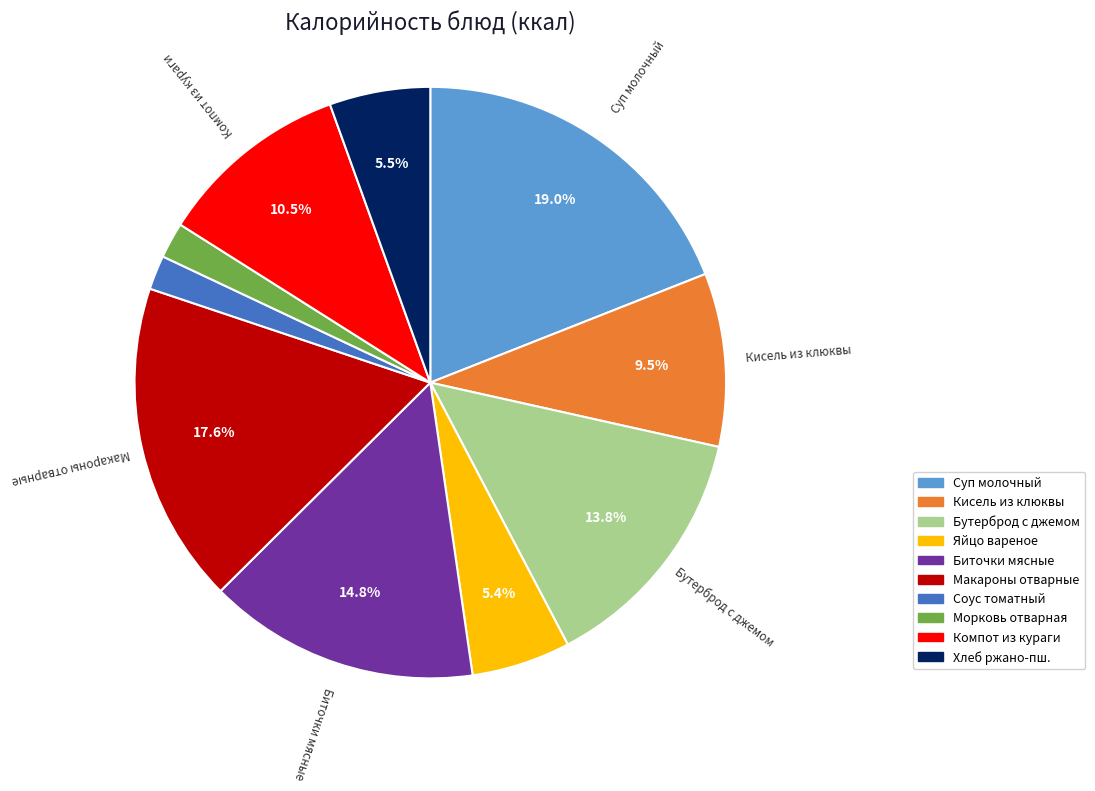

Is Морковь отварная the majority of the pie?

No